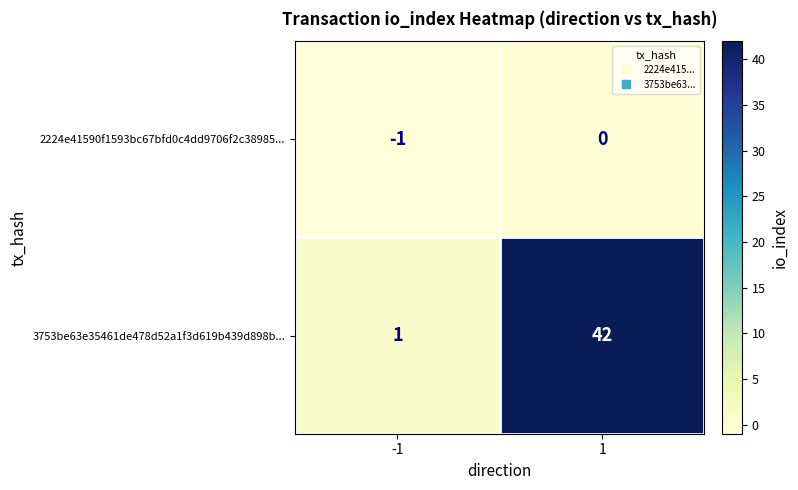

What is the total value across all series at 1?

42